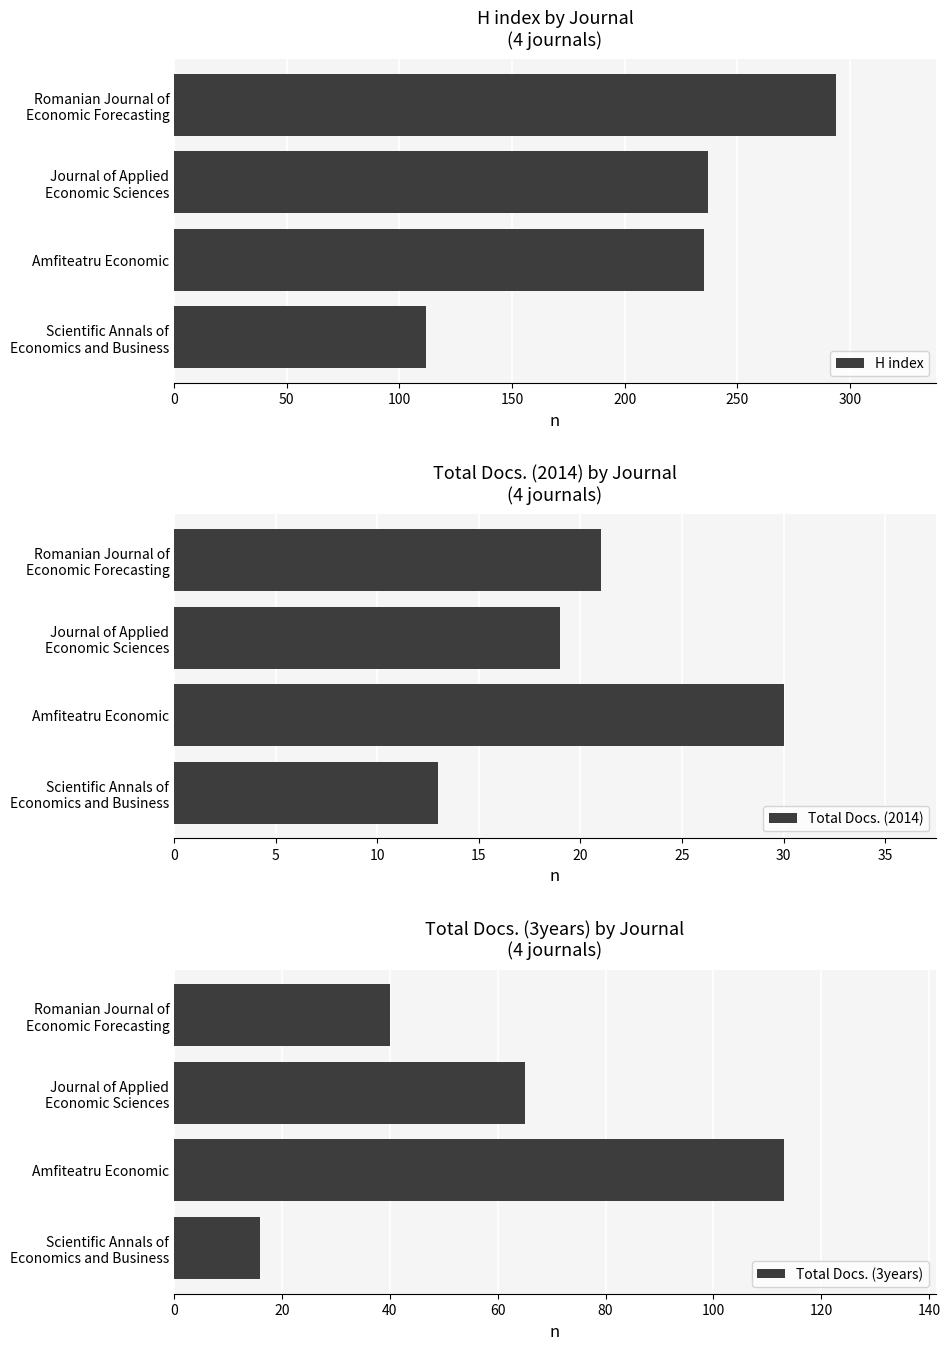

What is the highest value of the H index series?

294